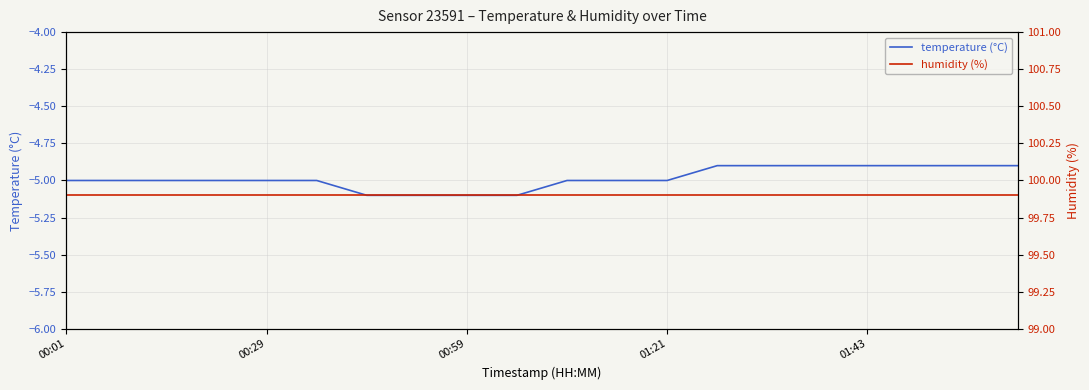

What are all the series names shown in the legend?

temperature (°C), humidity (%)